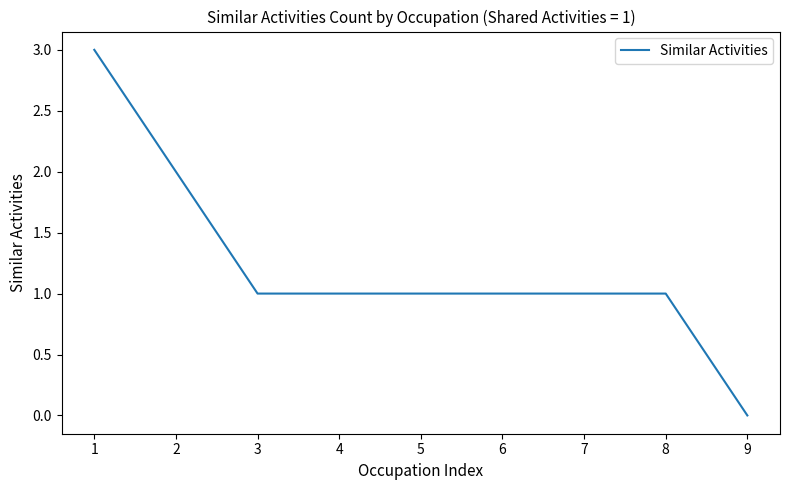

How many categories are shown in the chart?

9